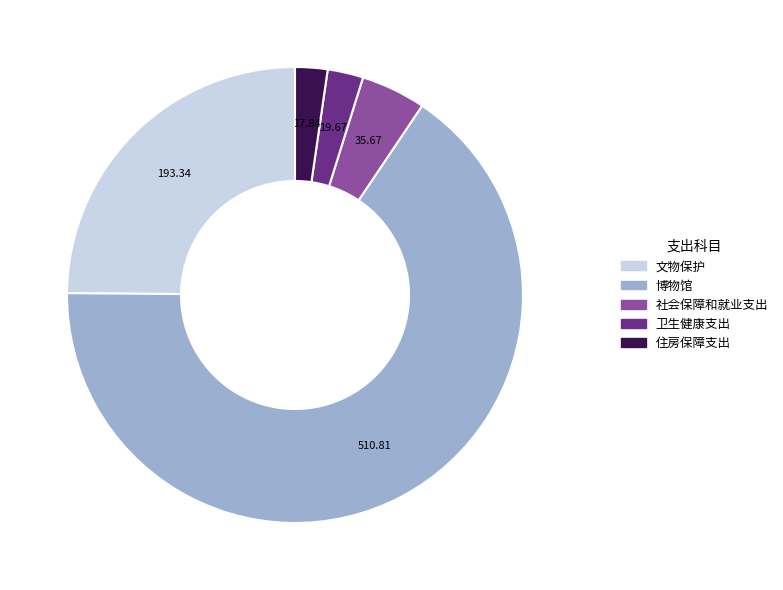

Which has a higher value, 卫生健康支出 or 社会保障和就业支出?

社会保障和就业支出